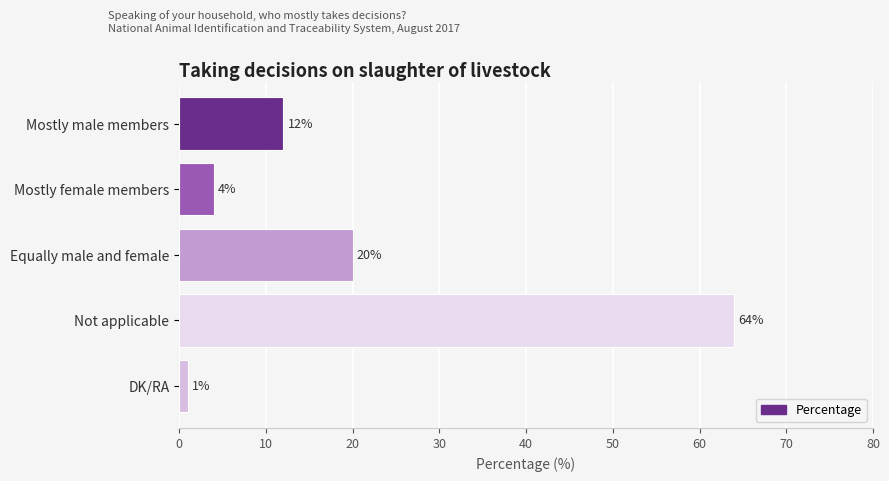

What value does the data have at Not applicable?

64